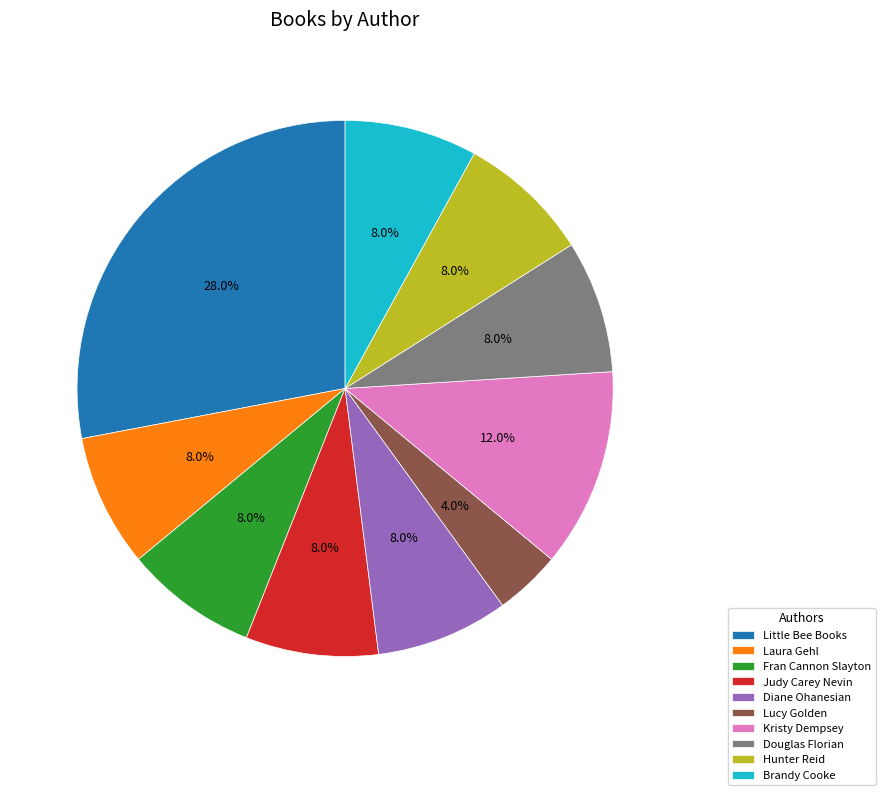

Is there any slice that represents more than half of the pie?

No